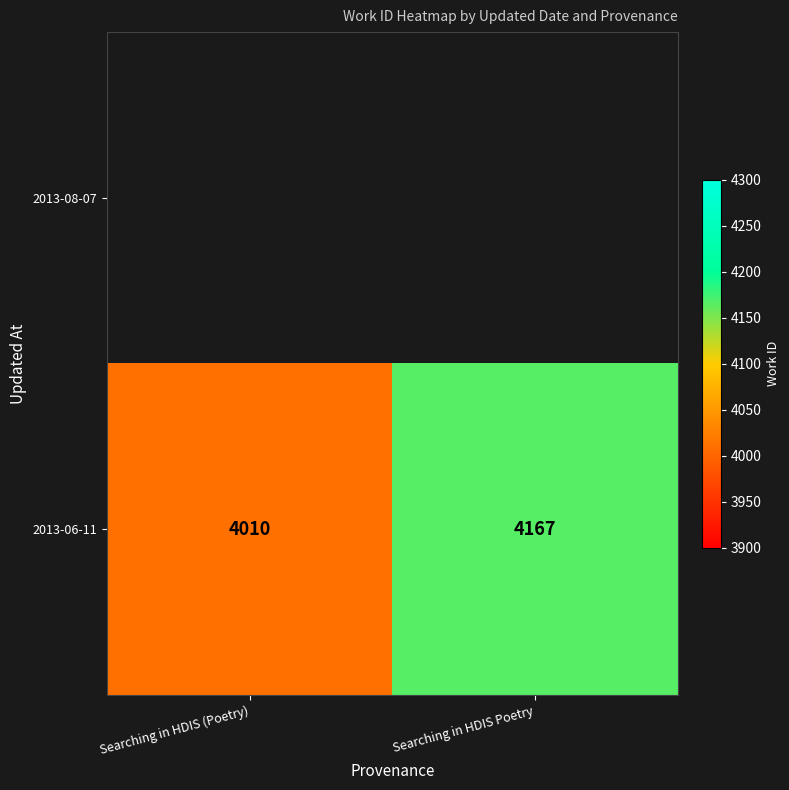

Rank the categories by value from highest to lowest.

Searching in HDIS Poetry, Searching in HDIS (Poetry)